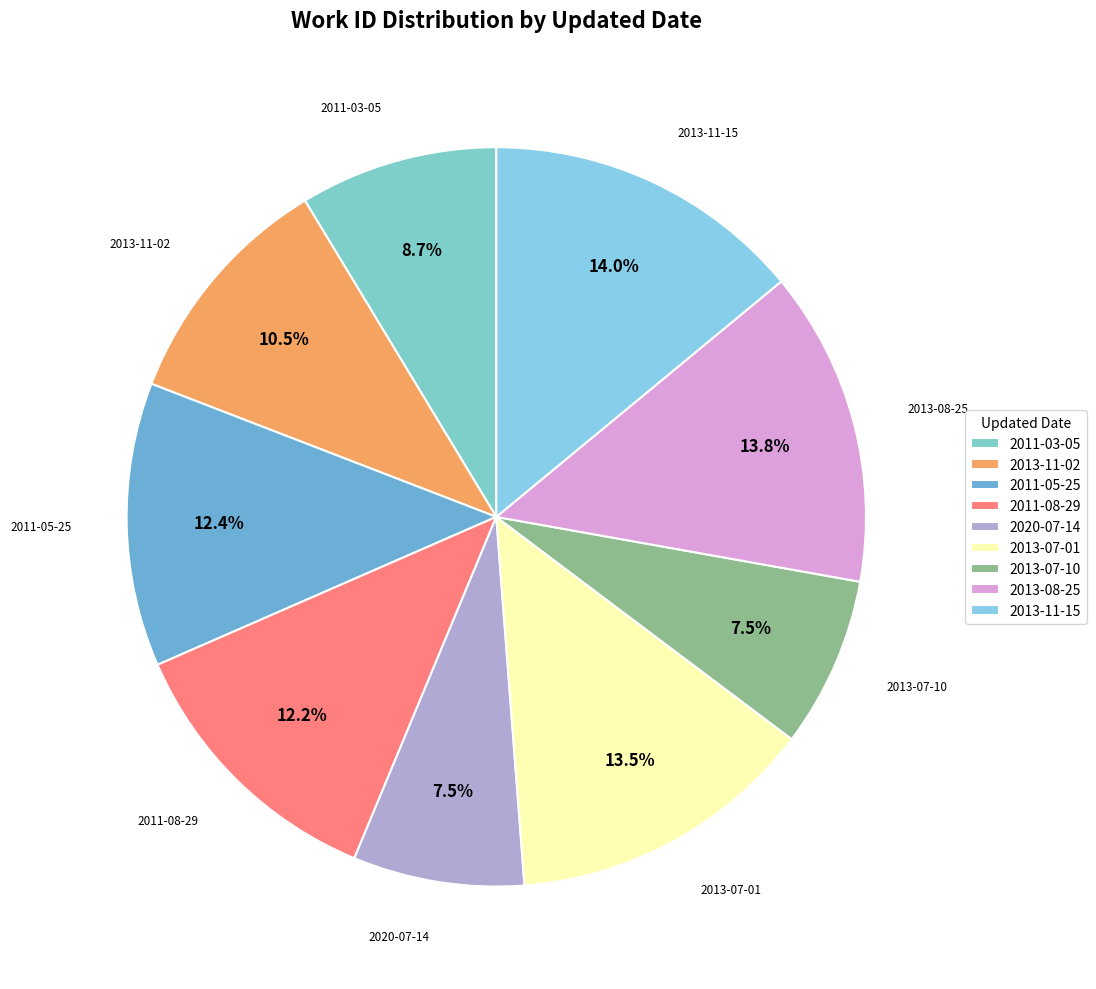

What portion of the pie excludes 2011-05-25?

87.6%